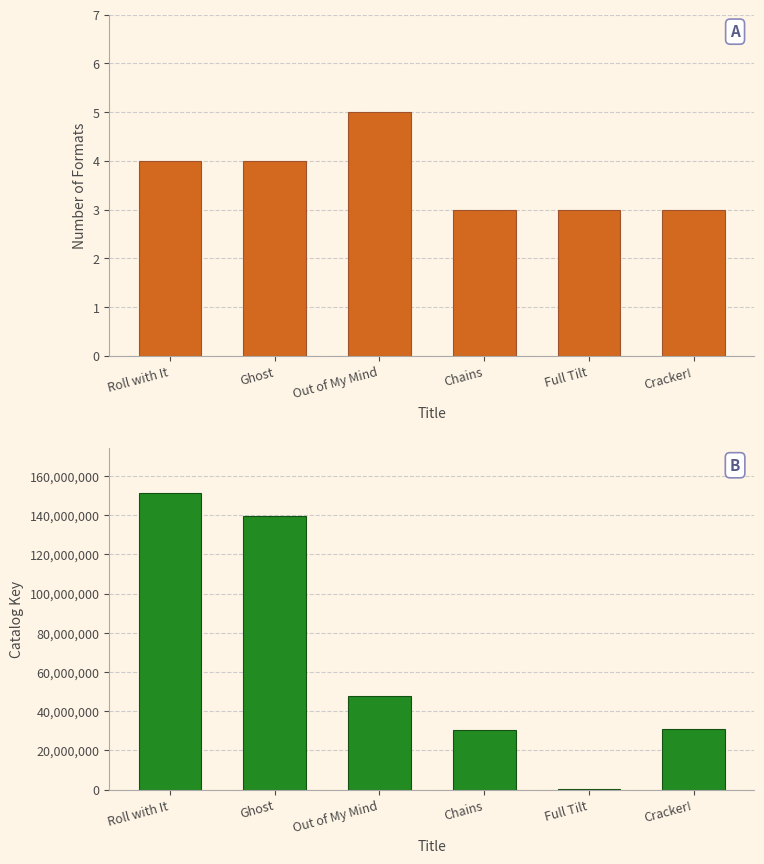

Is it true that Catalog Key equals 31041879 at Cracker!?

True